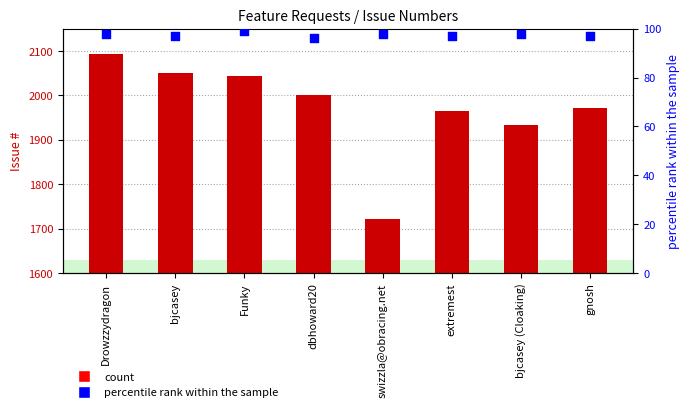

Which series reaches the minimum Y coordinate?

percentile rank within the sample